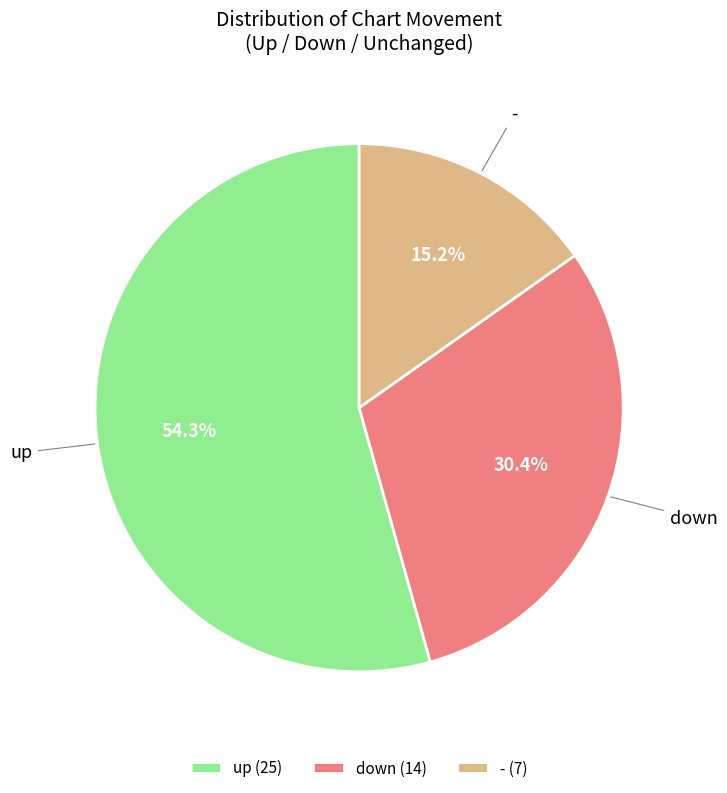

To the nearest percent, what percentage of the pie is up?

54%